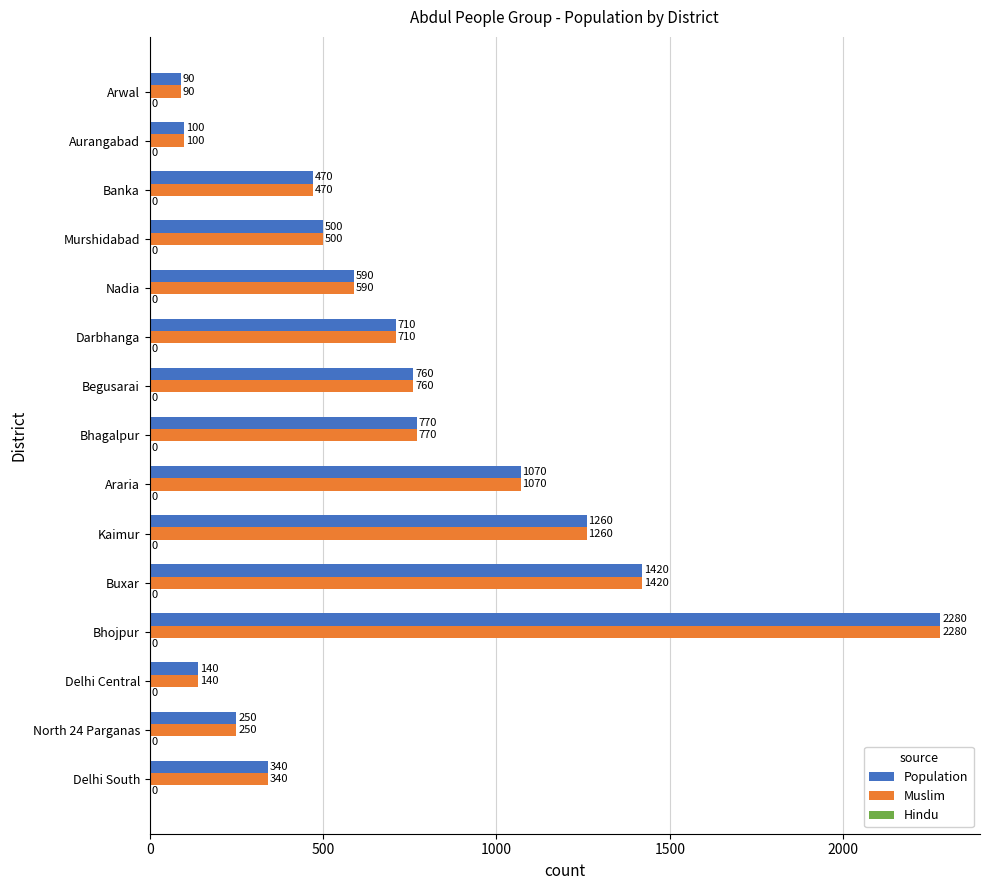

How many data points does each series have?

15